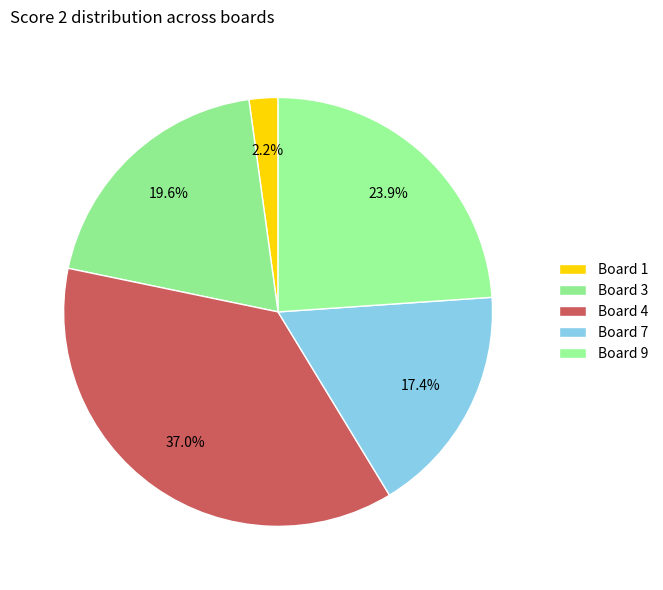

What portion of the pie excludes Board 9?

76.1%